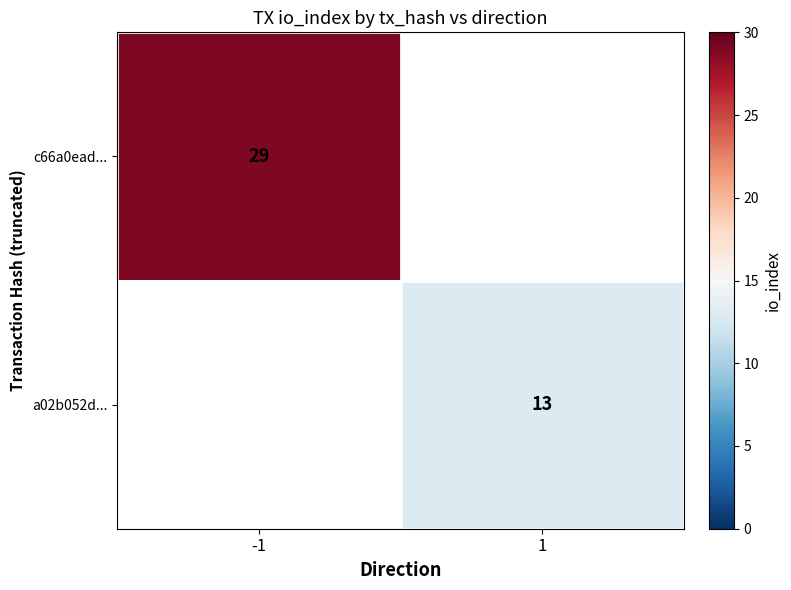

Is it true that c66a0ead... equals 29 at -1?

True